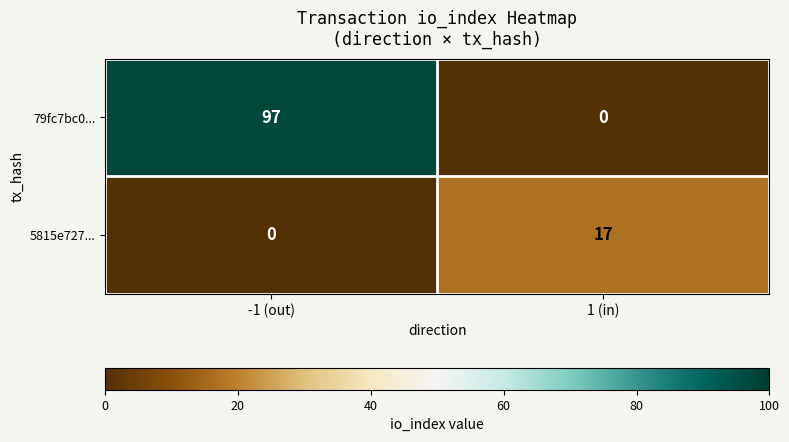

Is it true that 79fc7bc0... equals 97 at -1 (out)?

True